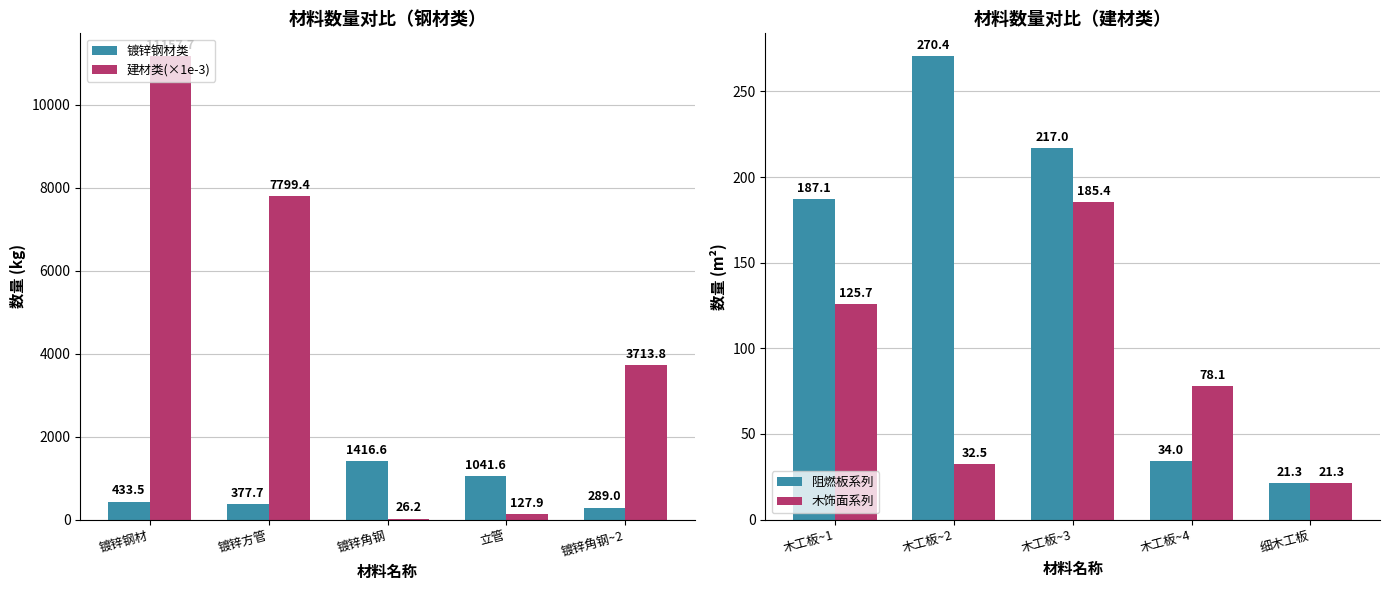

Which series has the largest total across all categories?

建材类(×1e-3)